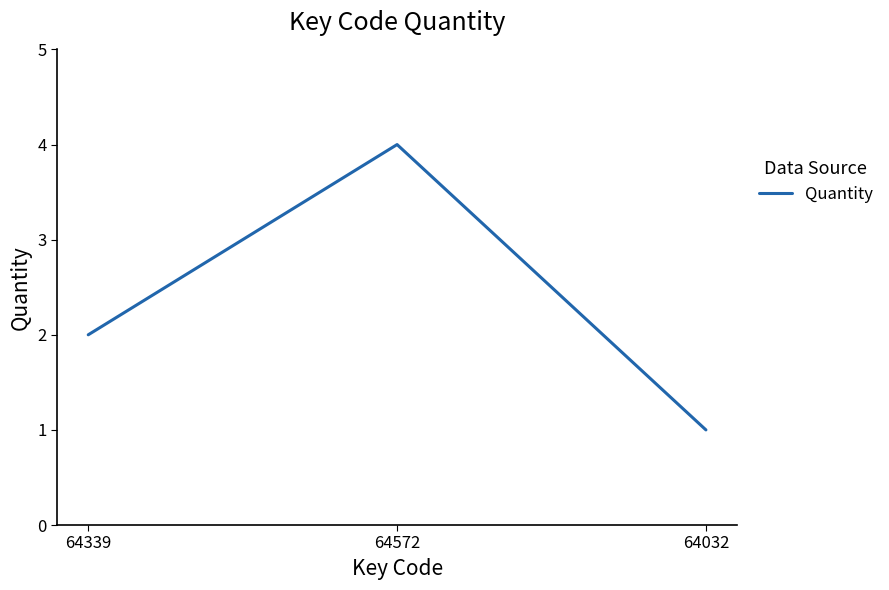

List the labels in order of value, largest first.

64572, 64339, 64032